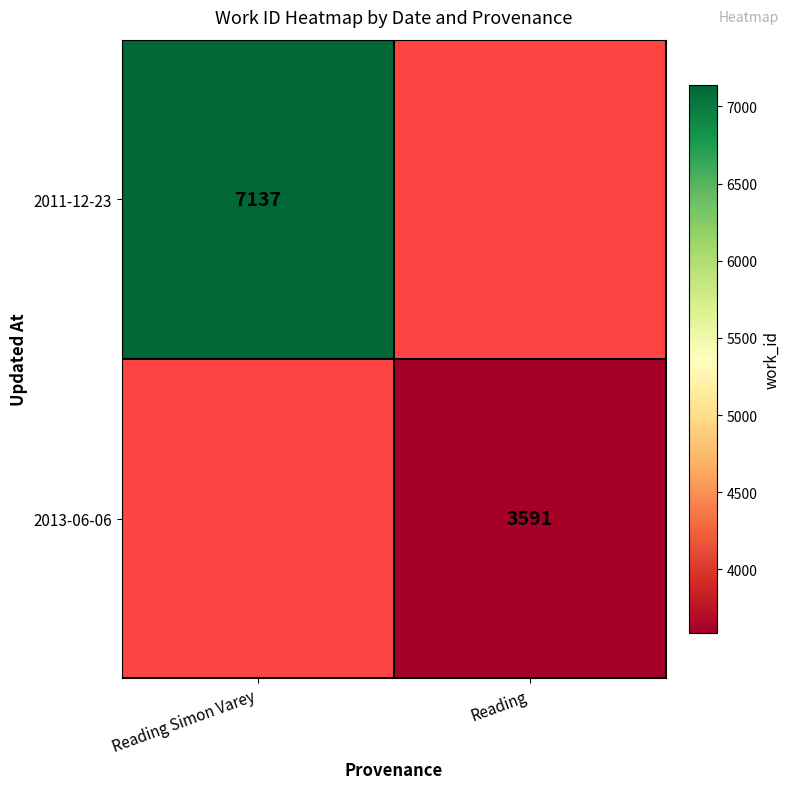

Is it true that 2013-06-06 equals 3591 at Reading?

True